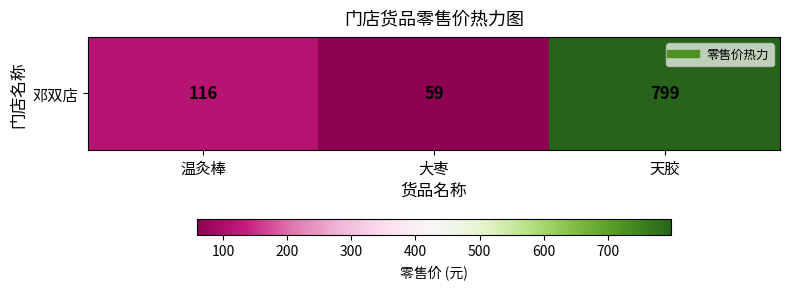

Reading right to left, extract all data points from this chart.

天胶=799	大枣=59	温灸棒=116